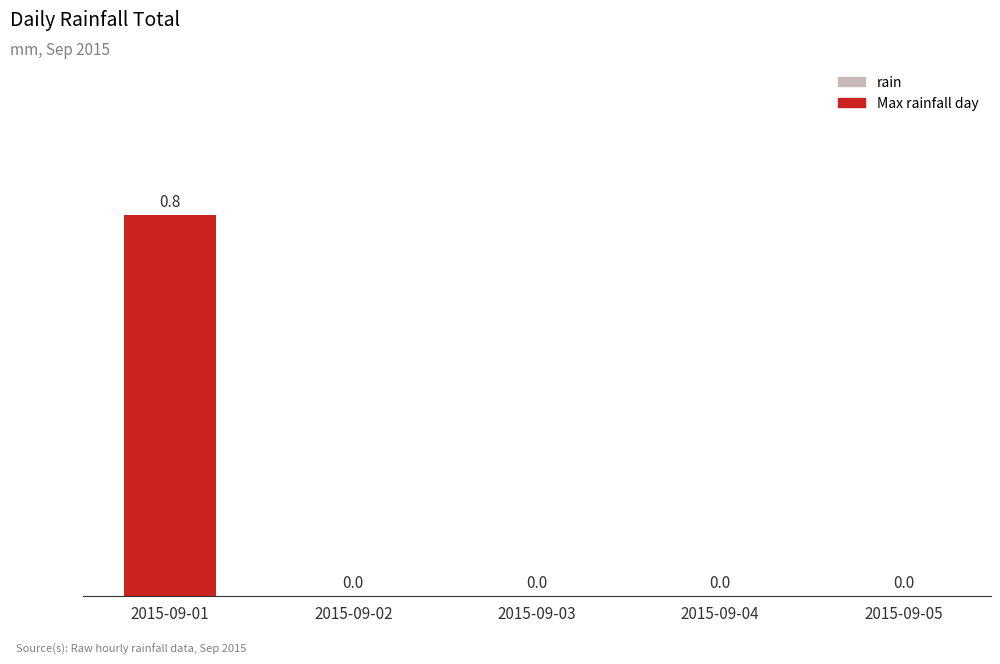

Is it true that the value at 2015-09-05 is 0.0?

True